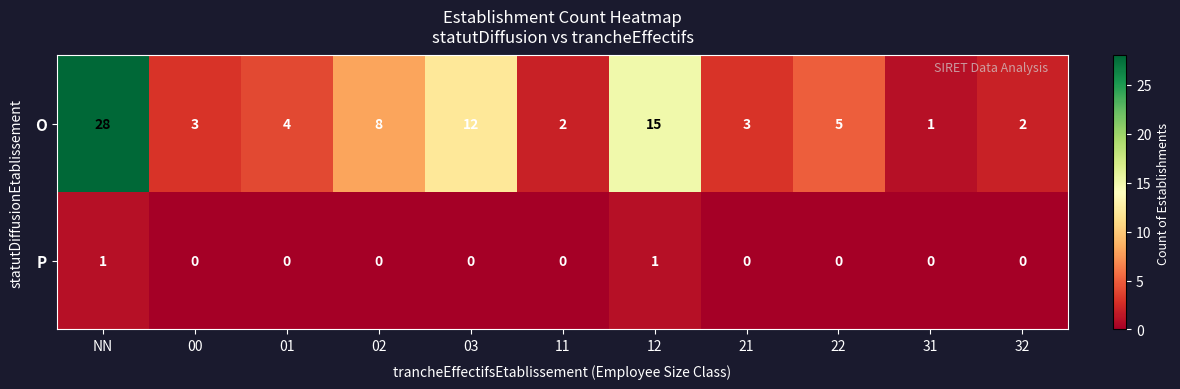

Reading left to right, list all the values displayed in this chart.

O: NN=28	00=3	01=4	02=8	03=12	11=2	12=15	21=3	22=5	31=1	32=2
P: NN=1	00=0	01=0	02=0	03=0	11=0	12=1	21=0	22=0	31=0	32=0